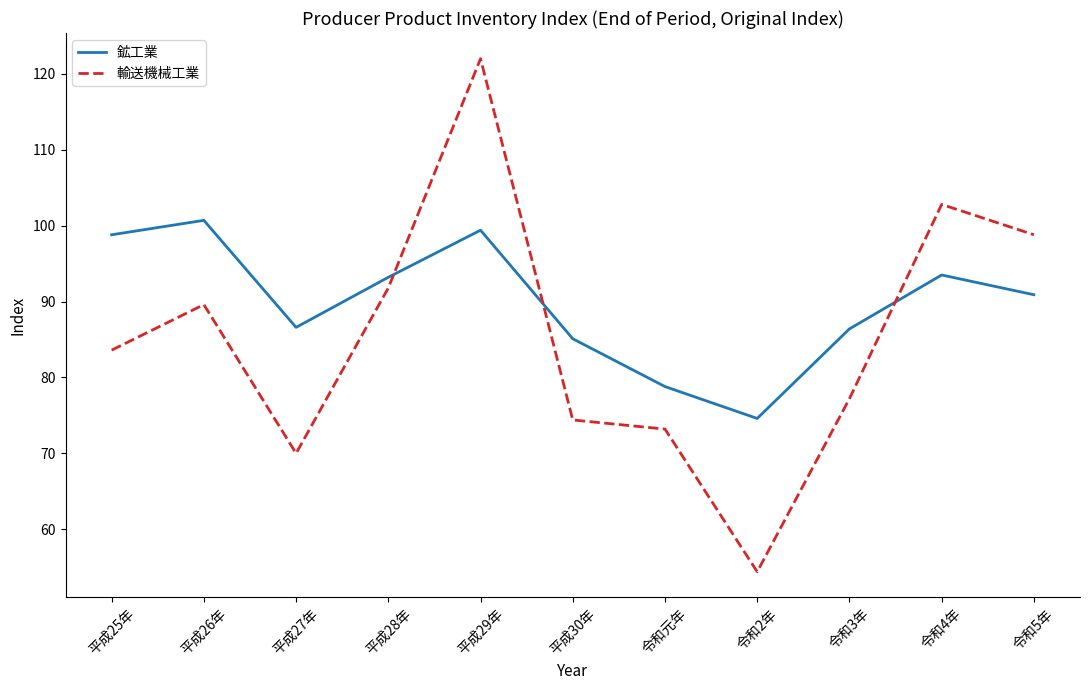

How many intersections are there between 鉱工業 and 輸送機械工業?

3